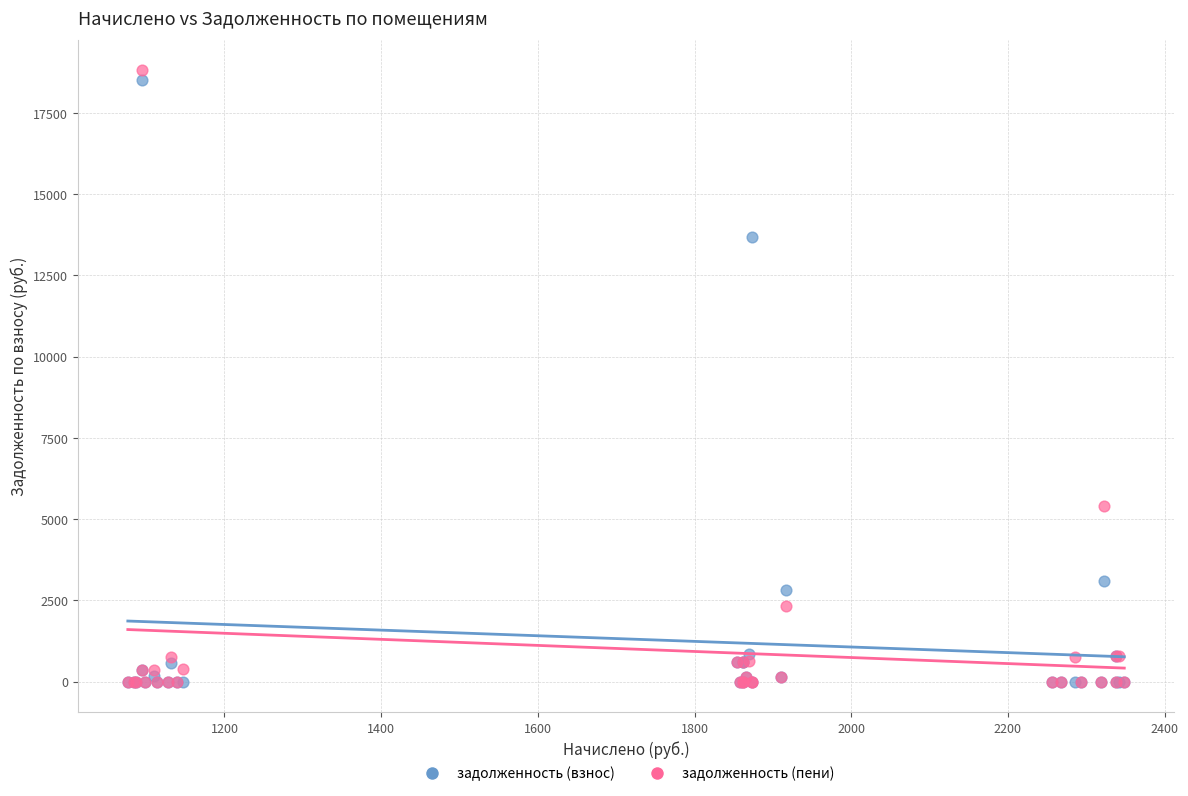

Across all series, what Y value is closest to 9401?

5419.1